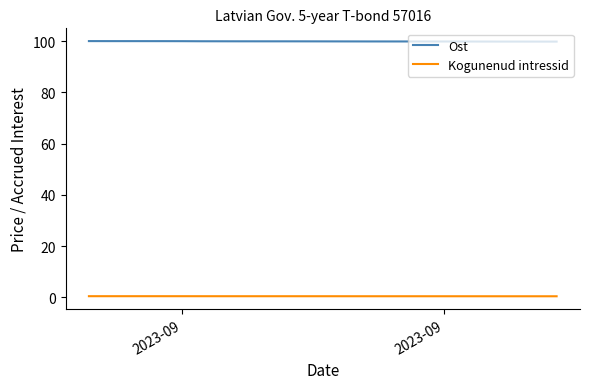

What is the greatest value displayed?

100.1